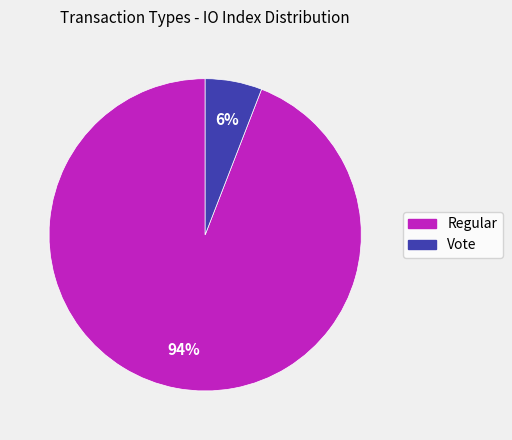

Do Vote and Regular together represent more than half of the pie?

Yes